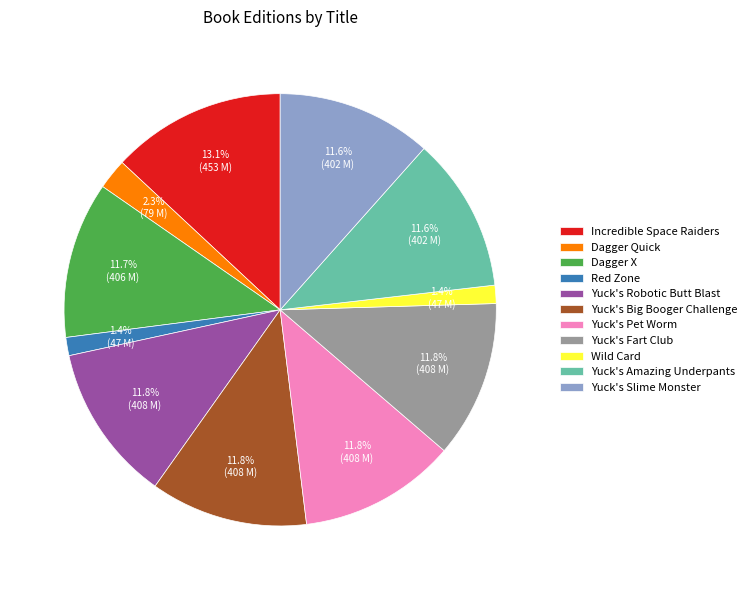

To the nearest percent, what portion does Yuck's Fart Club represent?

12%